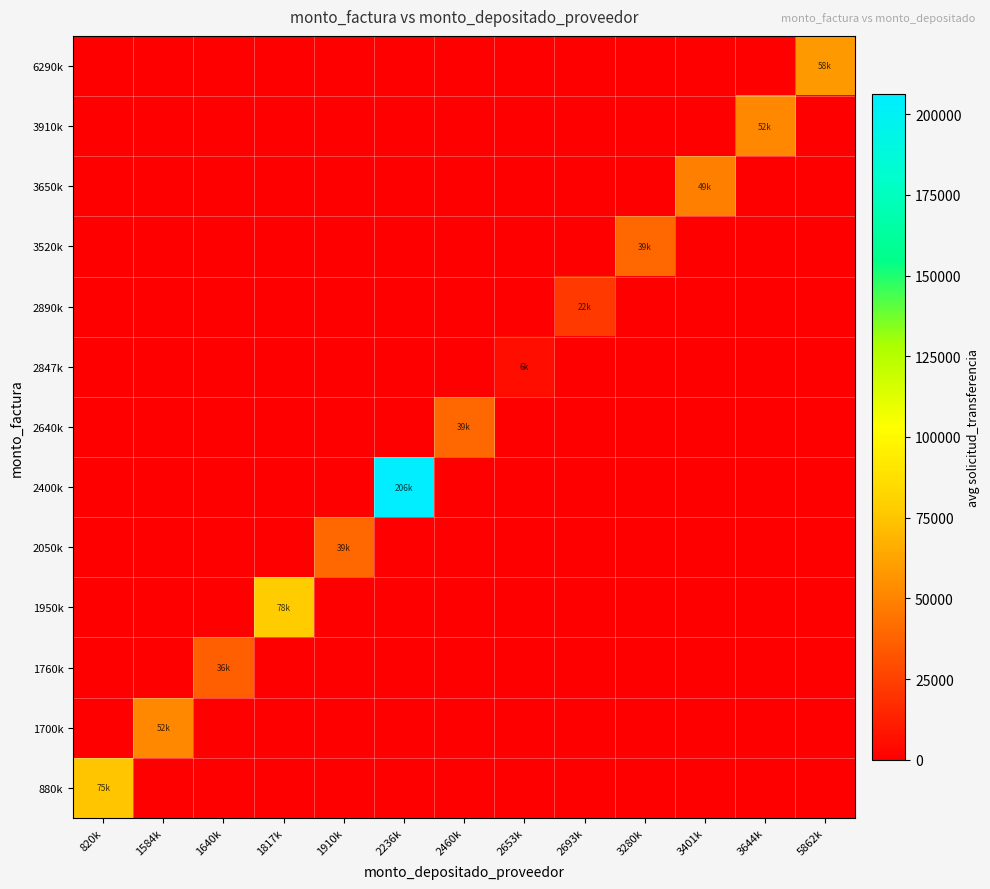

Rank the series by their maximum value, from lowest to highest.

2847k, 2890k, 1760k, 2050k, 2640k, 3520k, 3650k, 1700k, 3910k, 6290k, 880k, 1950k, 2400k